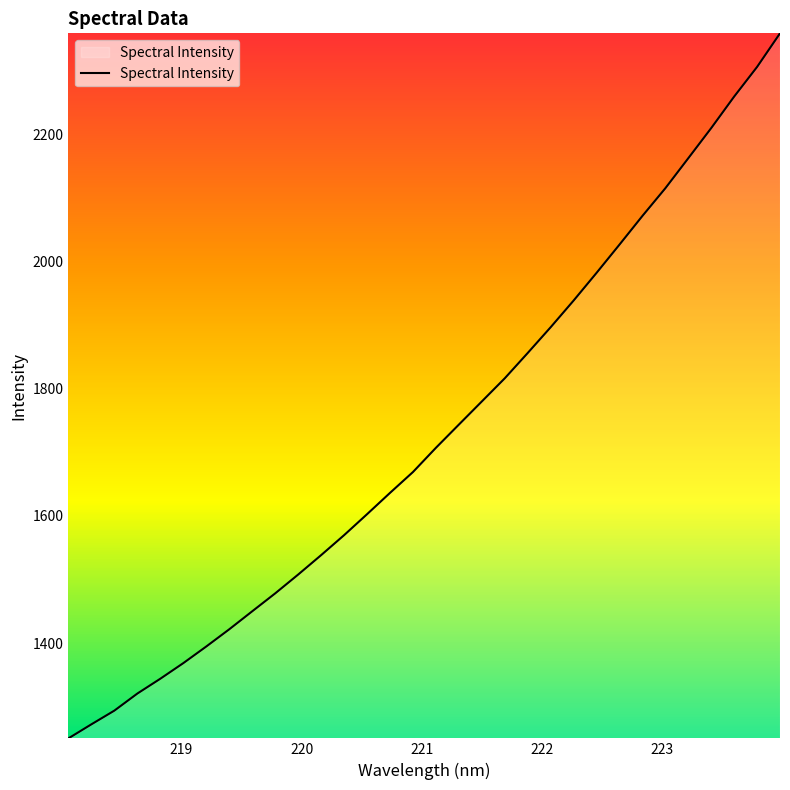

What is the difference between the maximum and minimum values?

1108.0